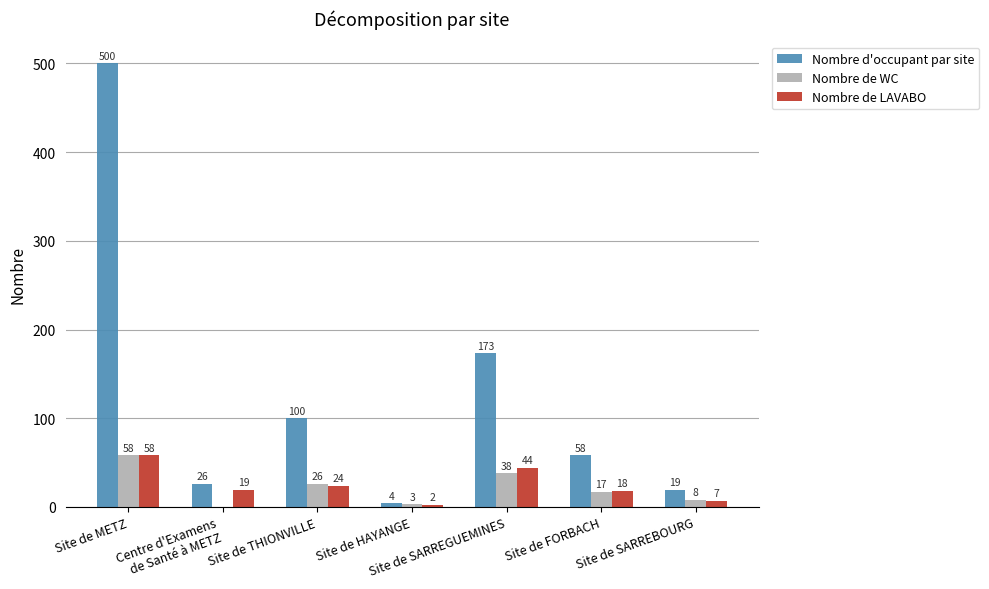

Is the value of Nombre de WC at Site de METZ greater than the value of Nombre d'occupant par site at Site de METZ?

No